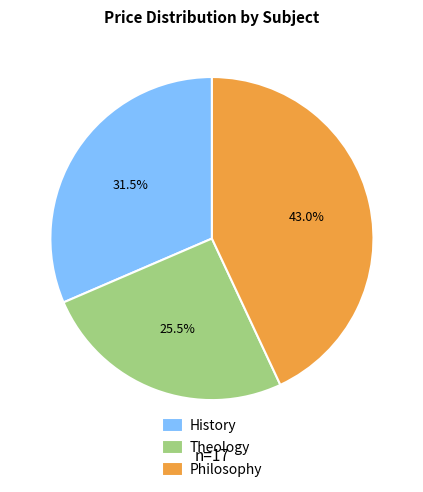

Rank the categories by value from highest to lowest.

Philosophy, History, Theology